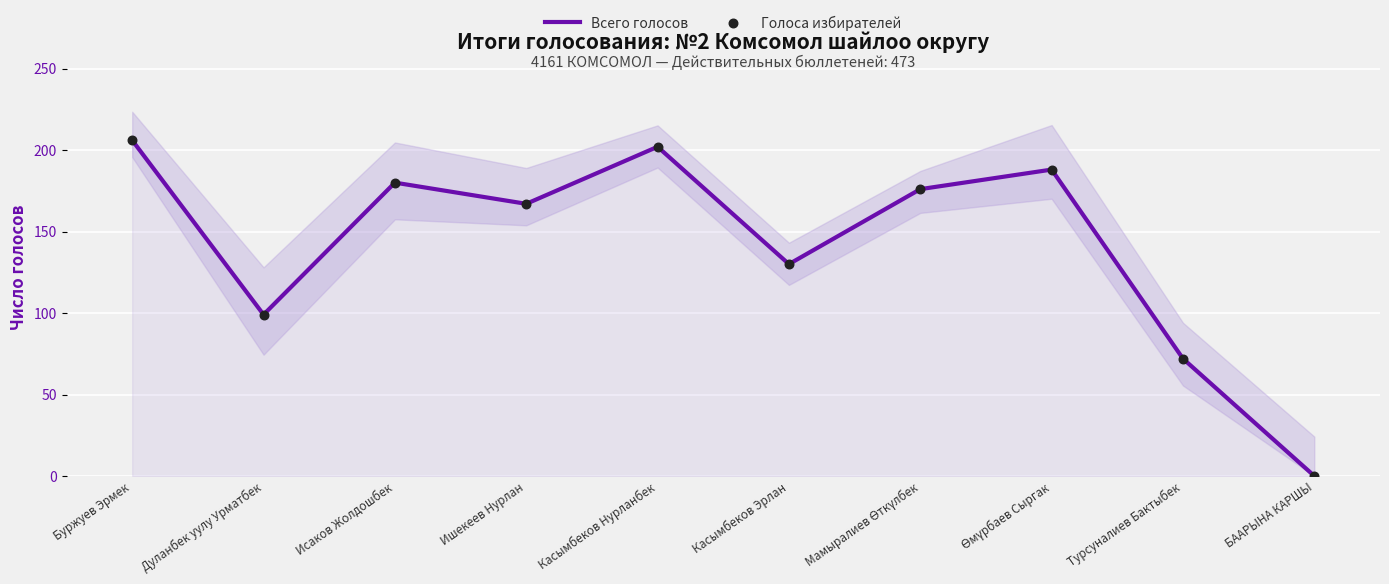

Is the value of Всего голосов at Исаков Жолдошбек greater than the value of Голоса избирателей at Мамыралиев Өткүлбек?

Yes